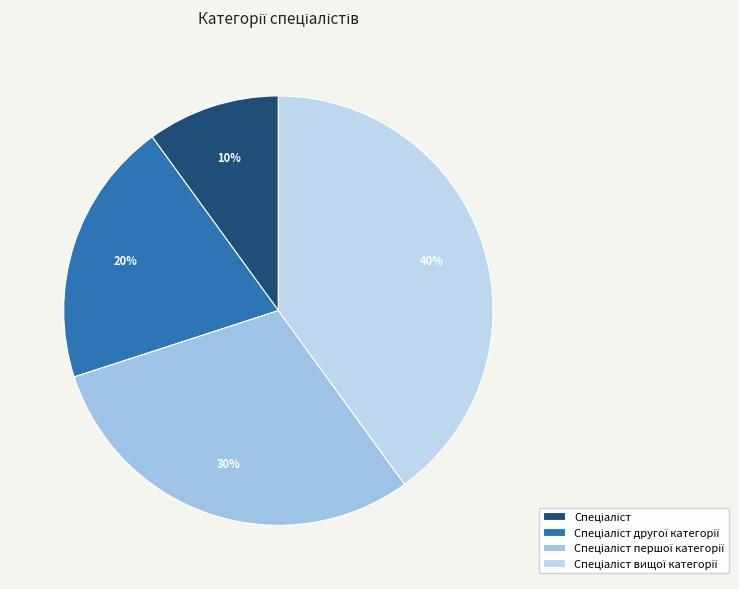

Rank the categories by value from lowest to highest.

Спеціаліст, Спеціаліст другої категорії, Спеціаліст першої категорії, Спеціаліст вищої категорії